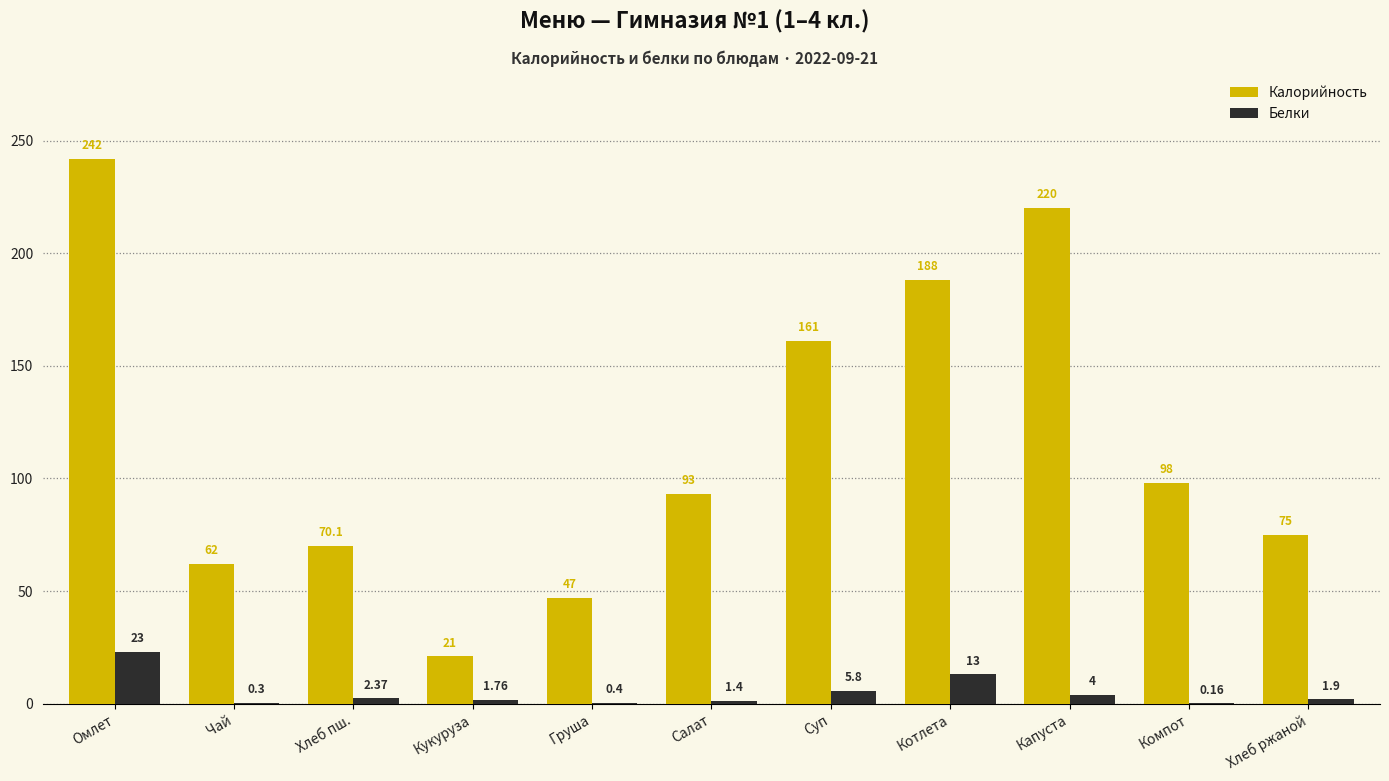

Is the value of Белки at Салат greater than the value of Калорийность at Хлеб пш.?

No